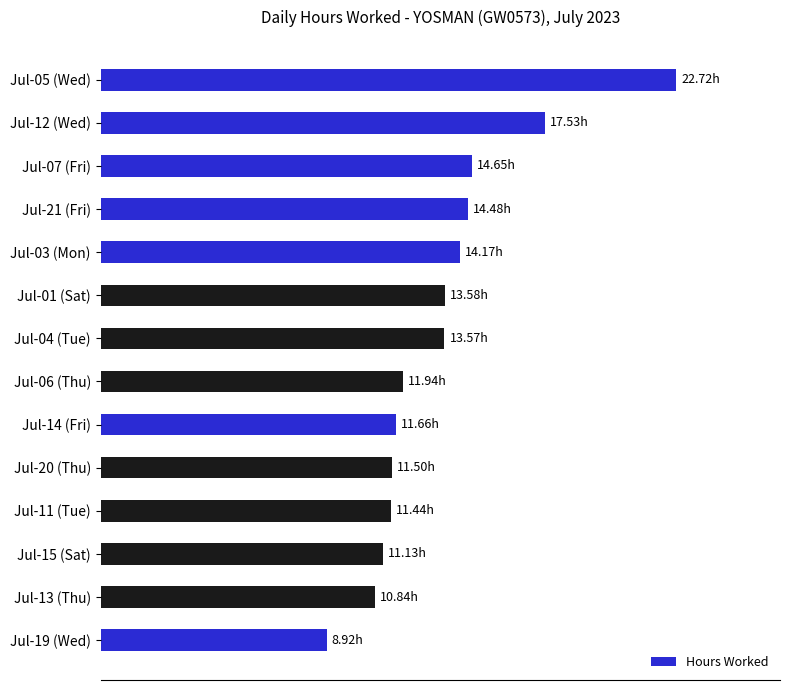

What is the sum of all values?

188.1